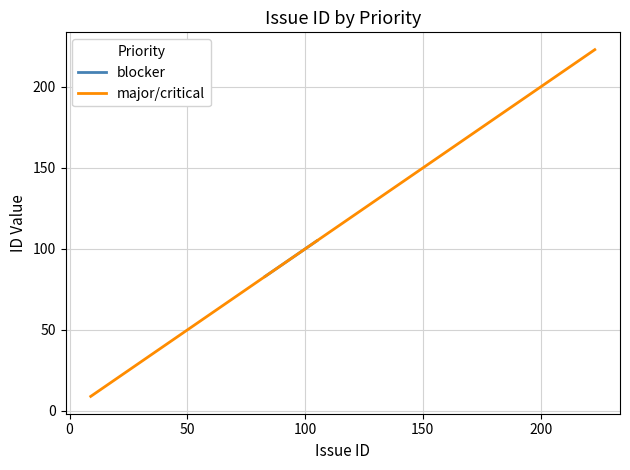

What is the minimum value for blocker?

83